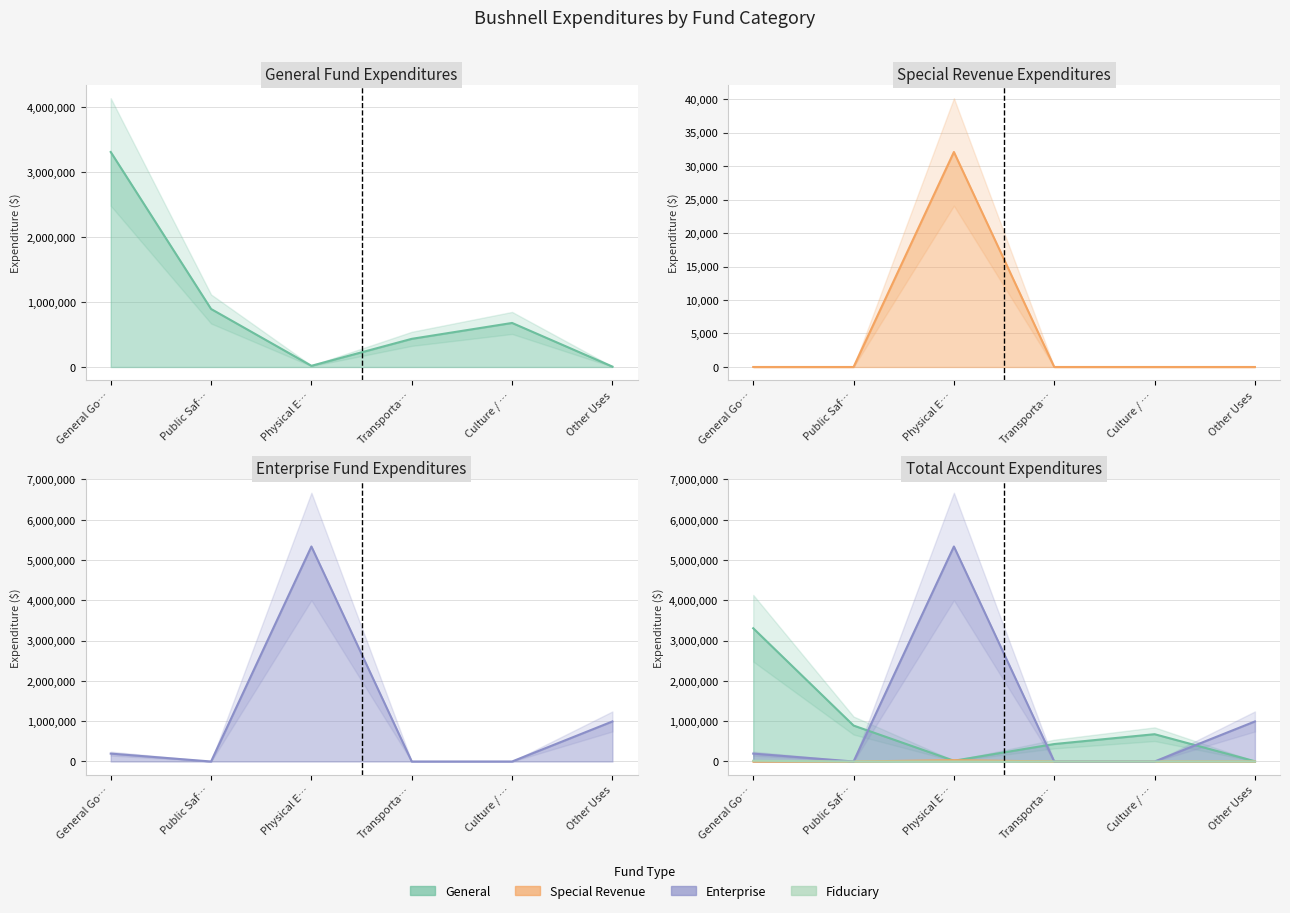

How many interior local peaks does the Special Revenue series have?

1